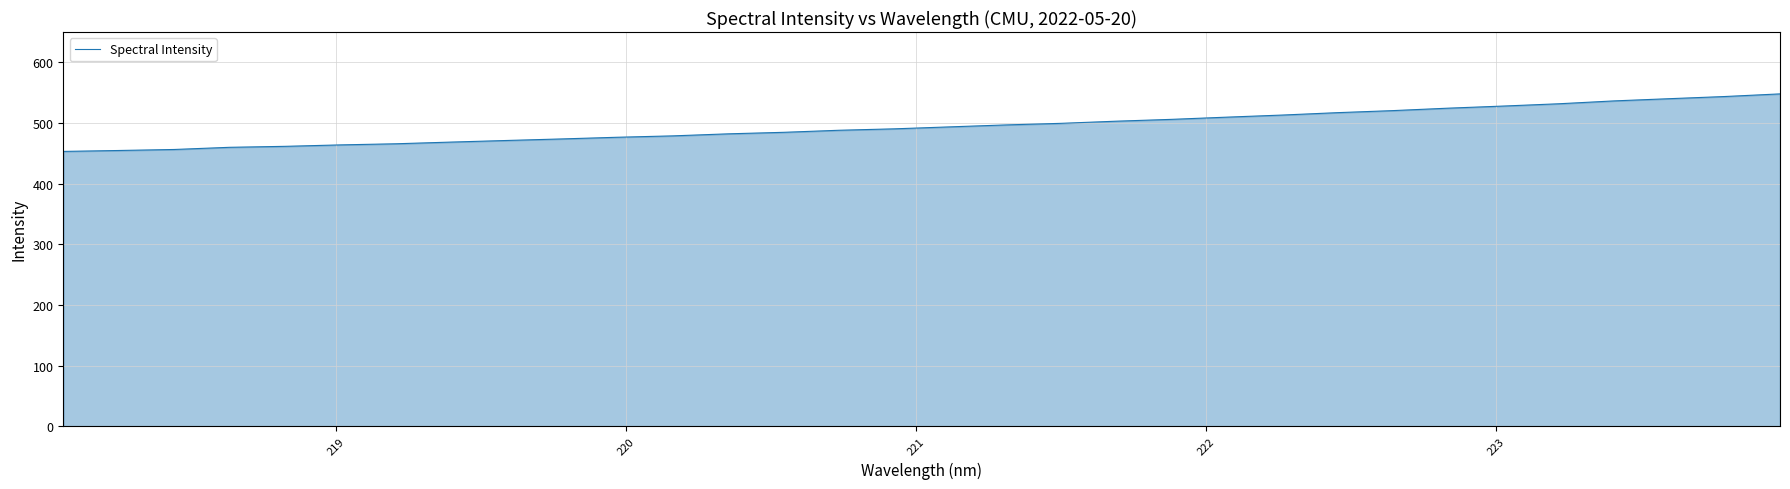

What is the difference between the maximum and minimum values?

94.9